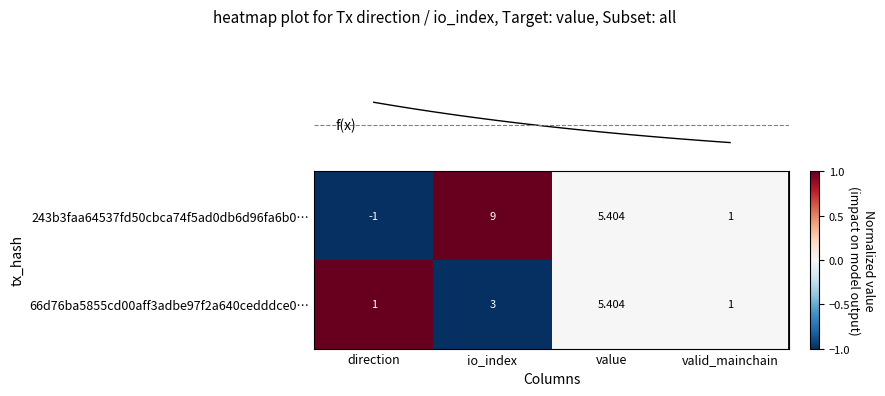

At how many categories does at least one series exceed 0?

4